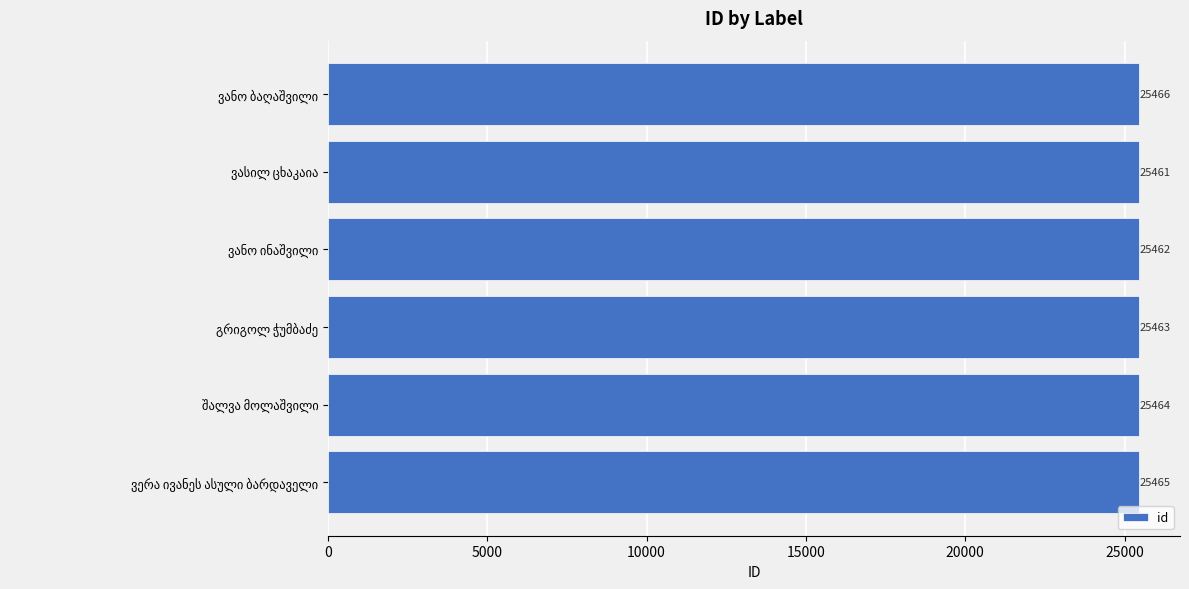

Reading top to bottom, what are all the values shown in this chart?

25466	25461	25462	25463	25464	25465